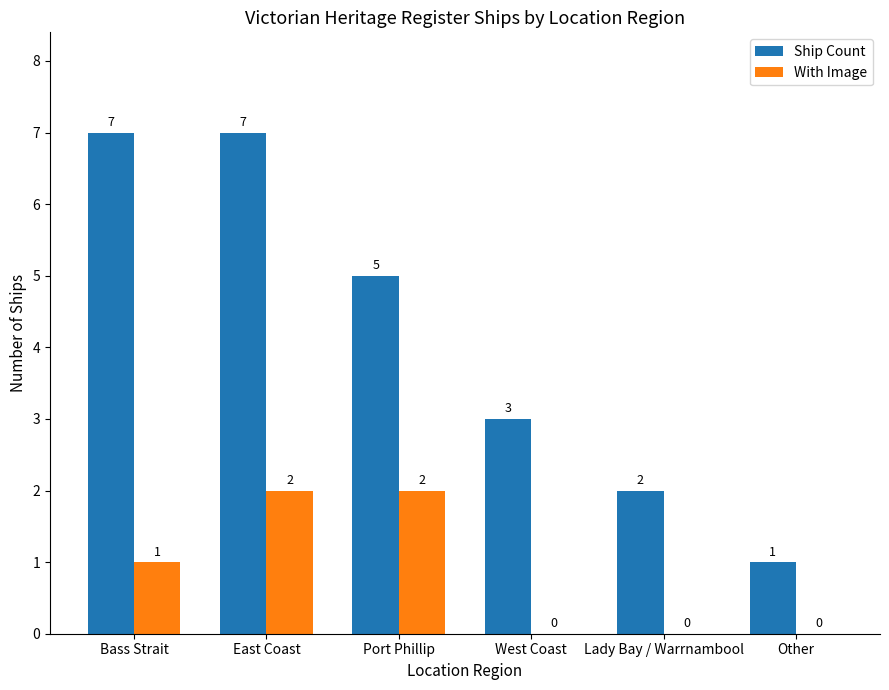

What is the sum of all Ship Count values?

25